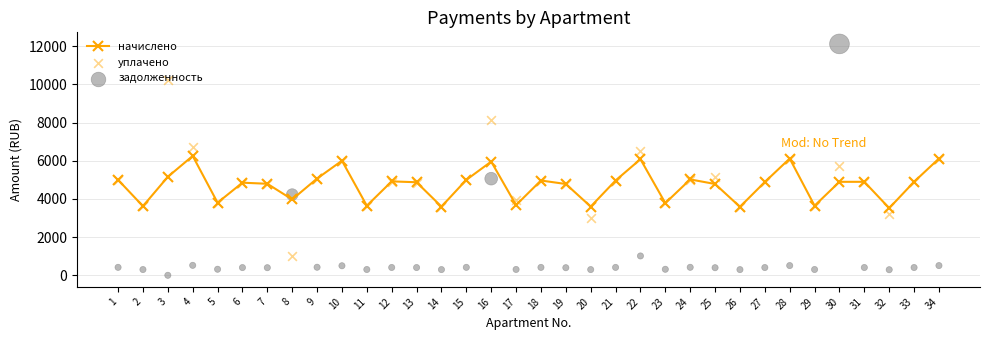

Which series has the largest total across all categories?

уплачено